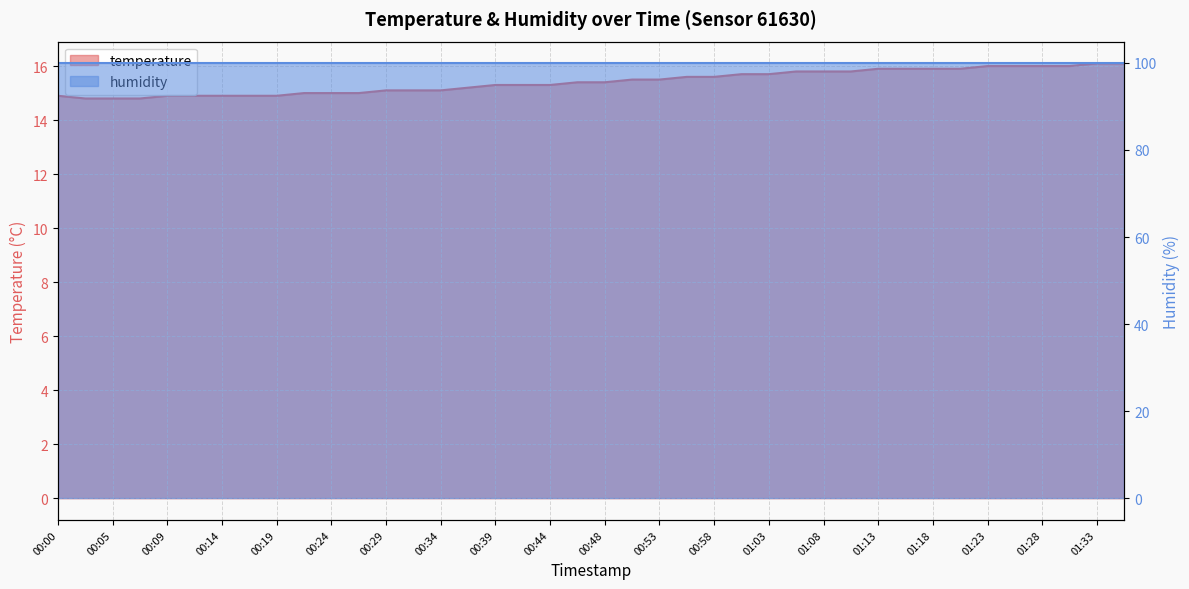

What is the greatest value displayed?

16.1